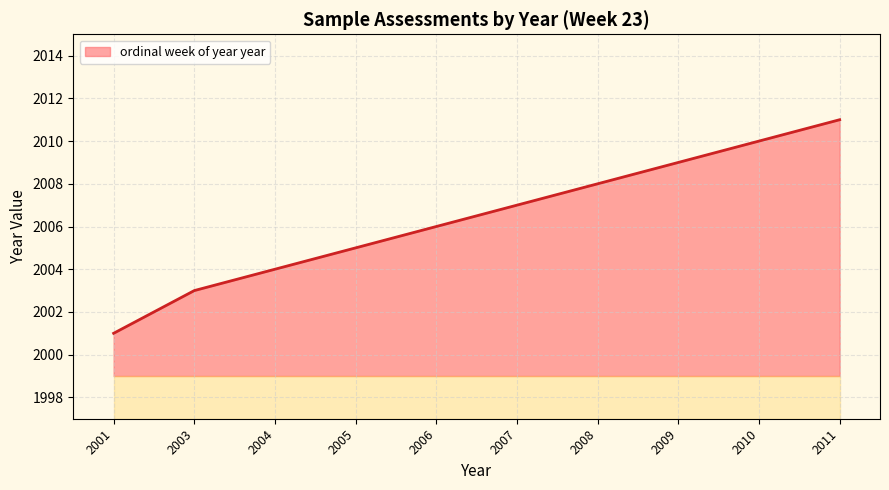

What is the sum of the values at 2005 and 2006?

4011